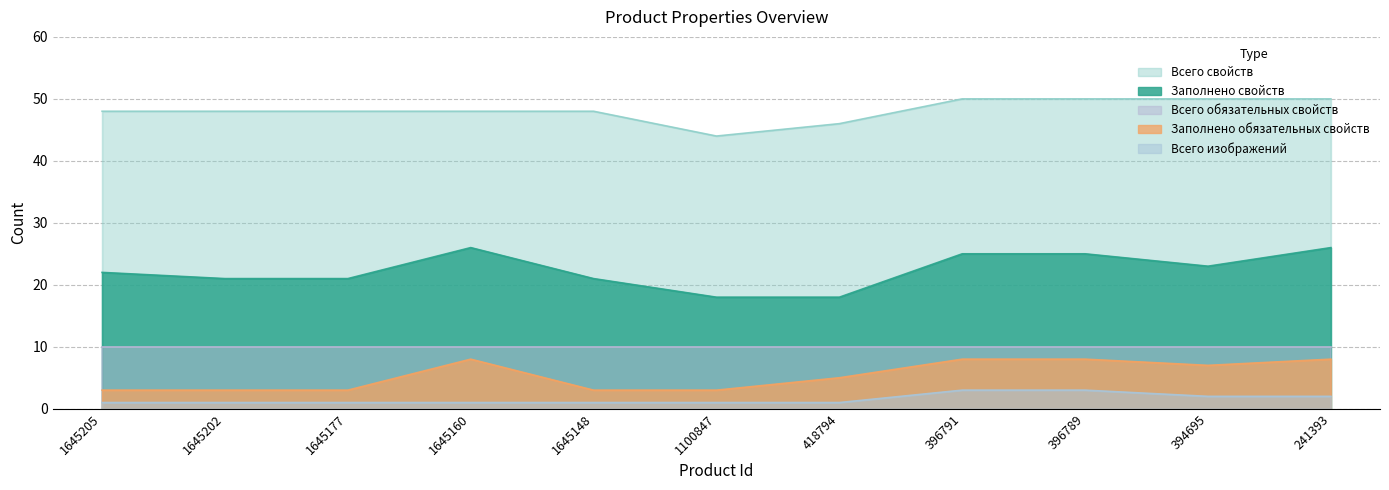

True or false: Заполнено свойств has more than 0 interior local peaks.

True